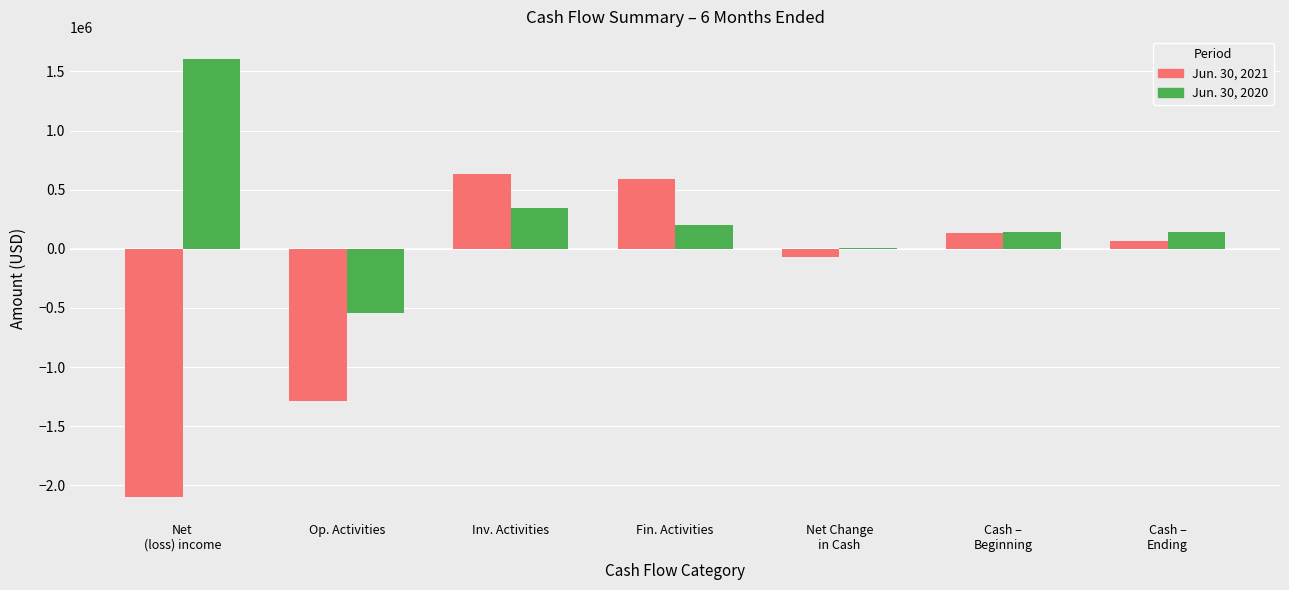

What is the sum of all Jun. 30, 2020 values?

1899412